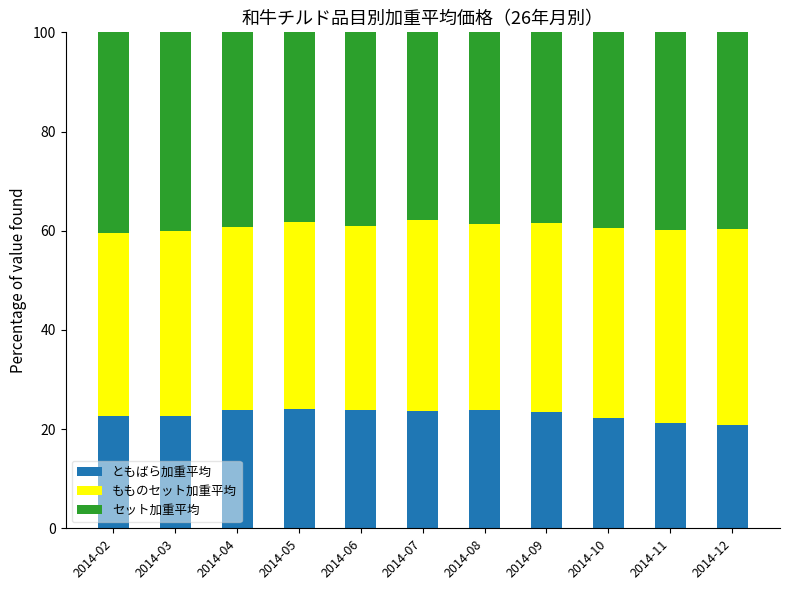

How many distinct data groups are displayed?

3